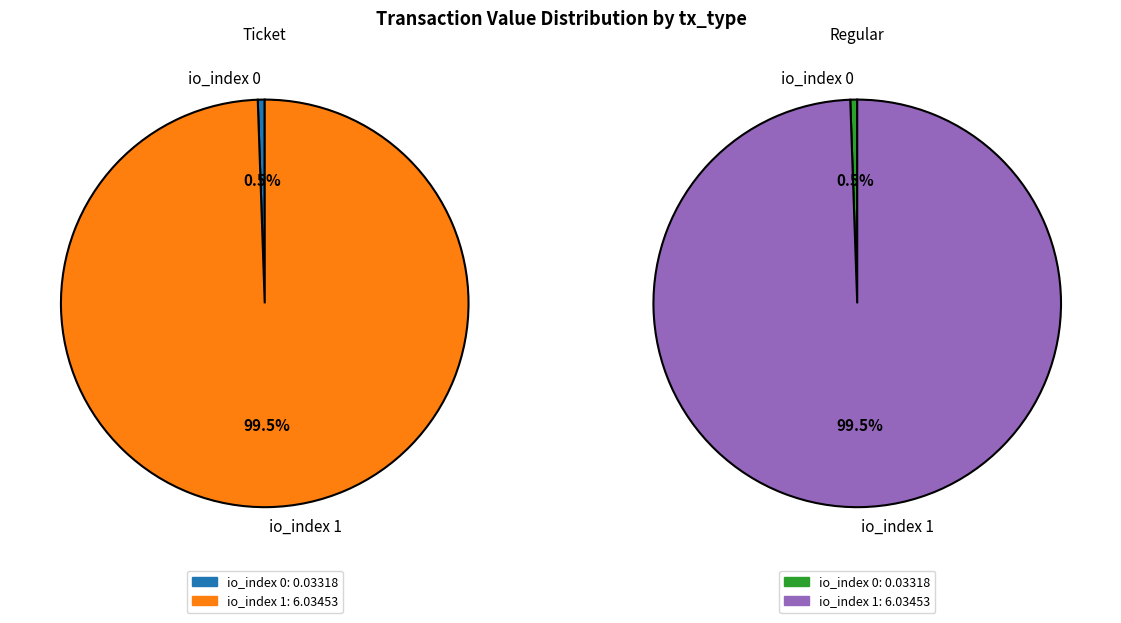

Combined, what portion of the pie is io_index 1 and io_index 0?

100.0%